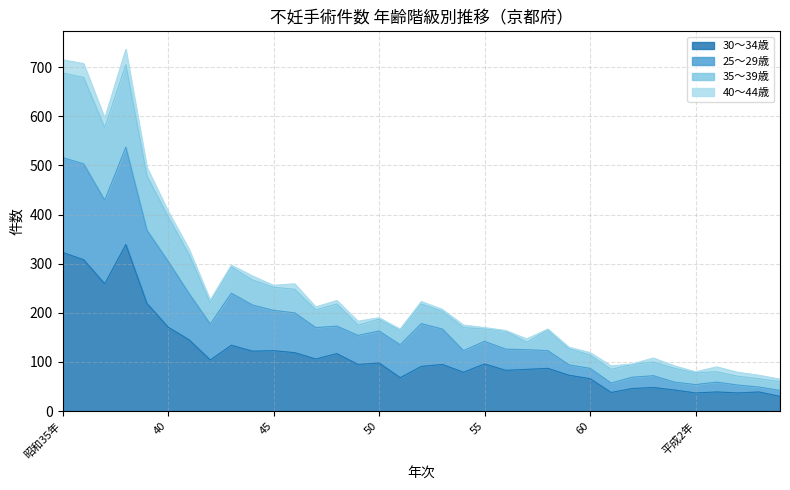

What is the greatest value displayed?

736